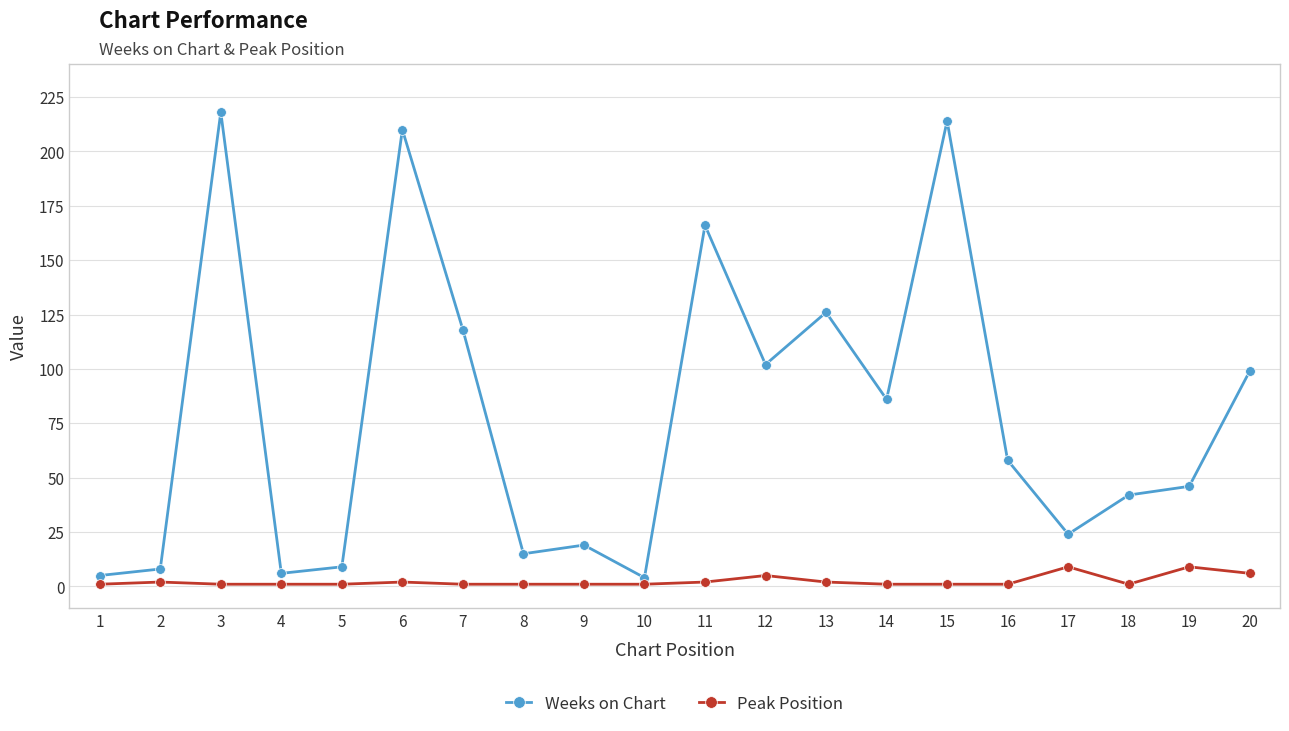

What is the sum of all Peak Position values?

49